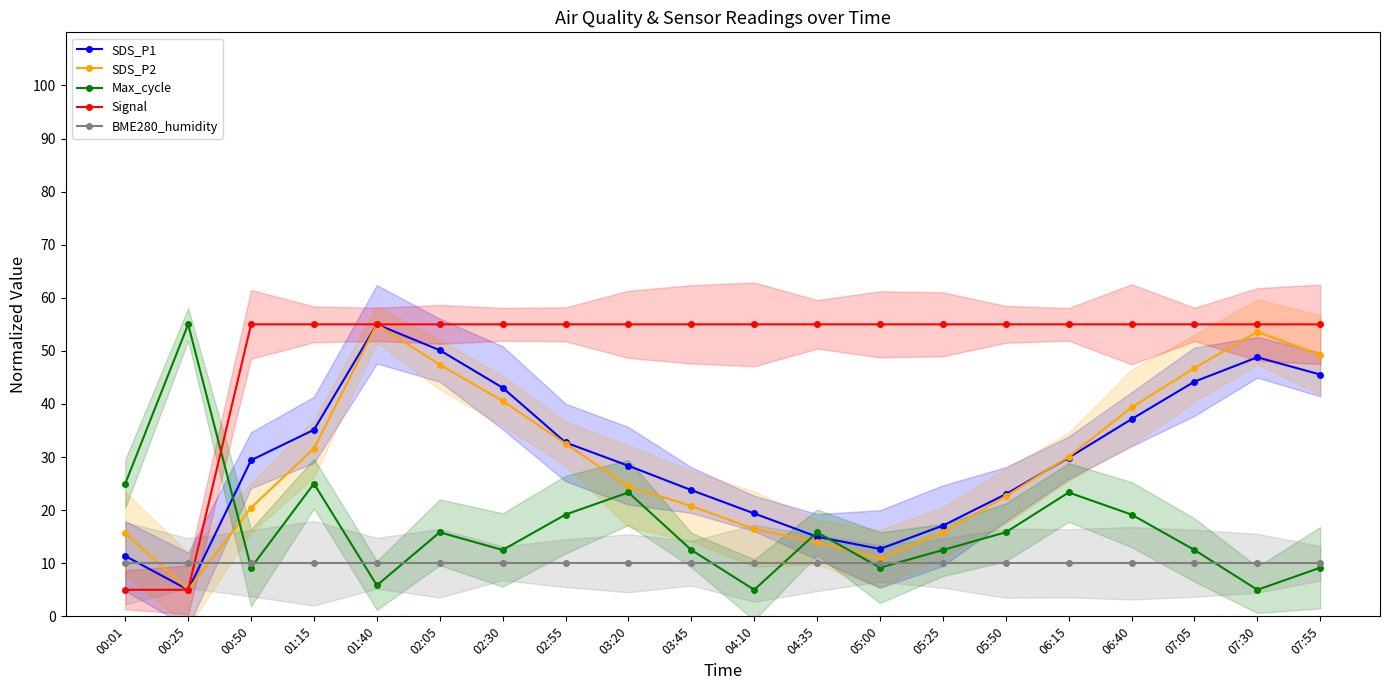

Which series has the largest total across all categories?

Signal